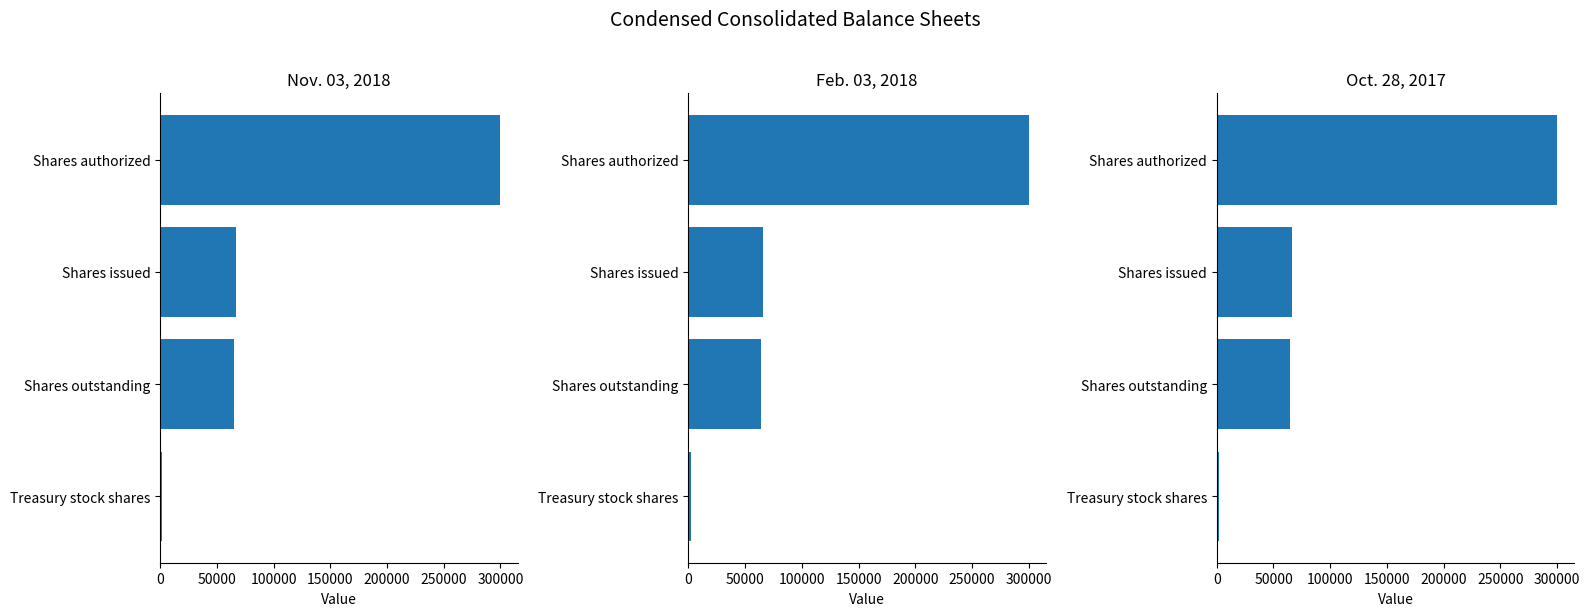

What are all the series names shown in the legend?

Nov. 03, 2018, Feb. 03, 2018, Oct. 28, 2017